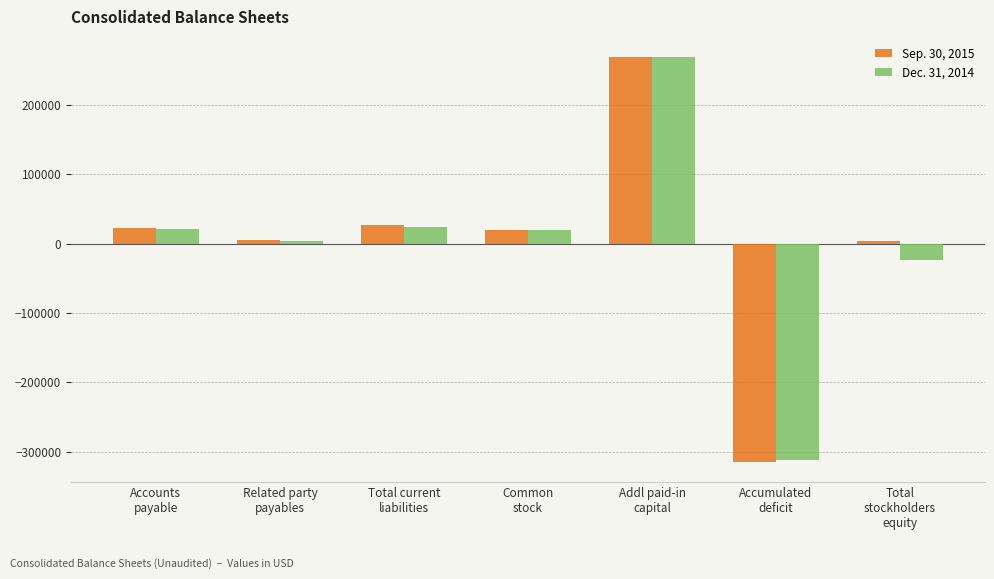

List the series in order of their peak value, lowest first.

Dec. 31, 2014, Sep. 30, 2015